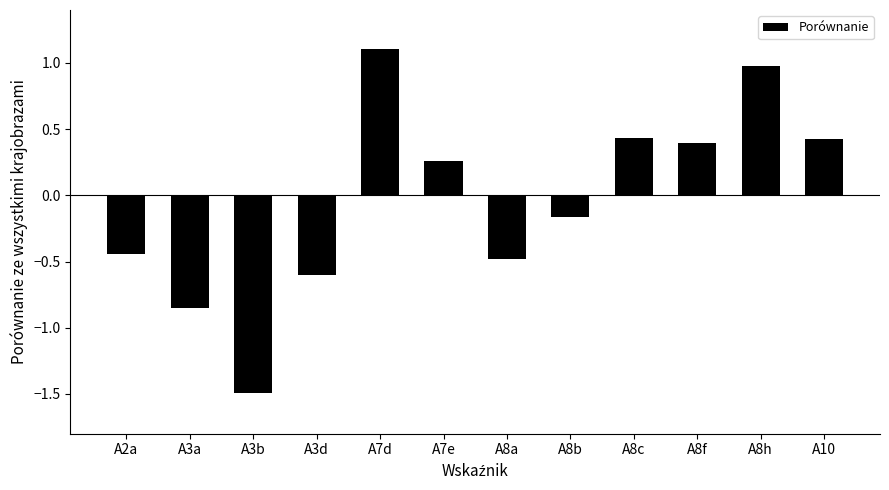

Where does the data first go above 0?

A7d